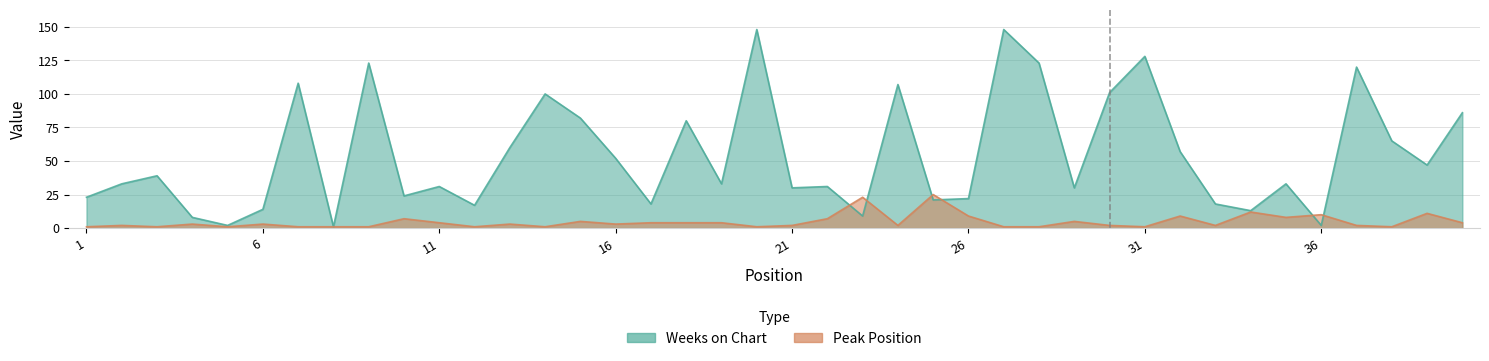

Rank the series at 27 from highest to lowest value.

Weeks on Chart, Peak Position